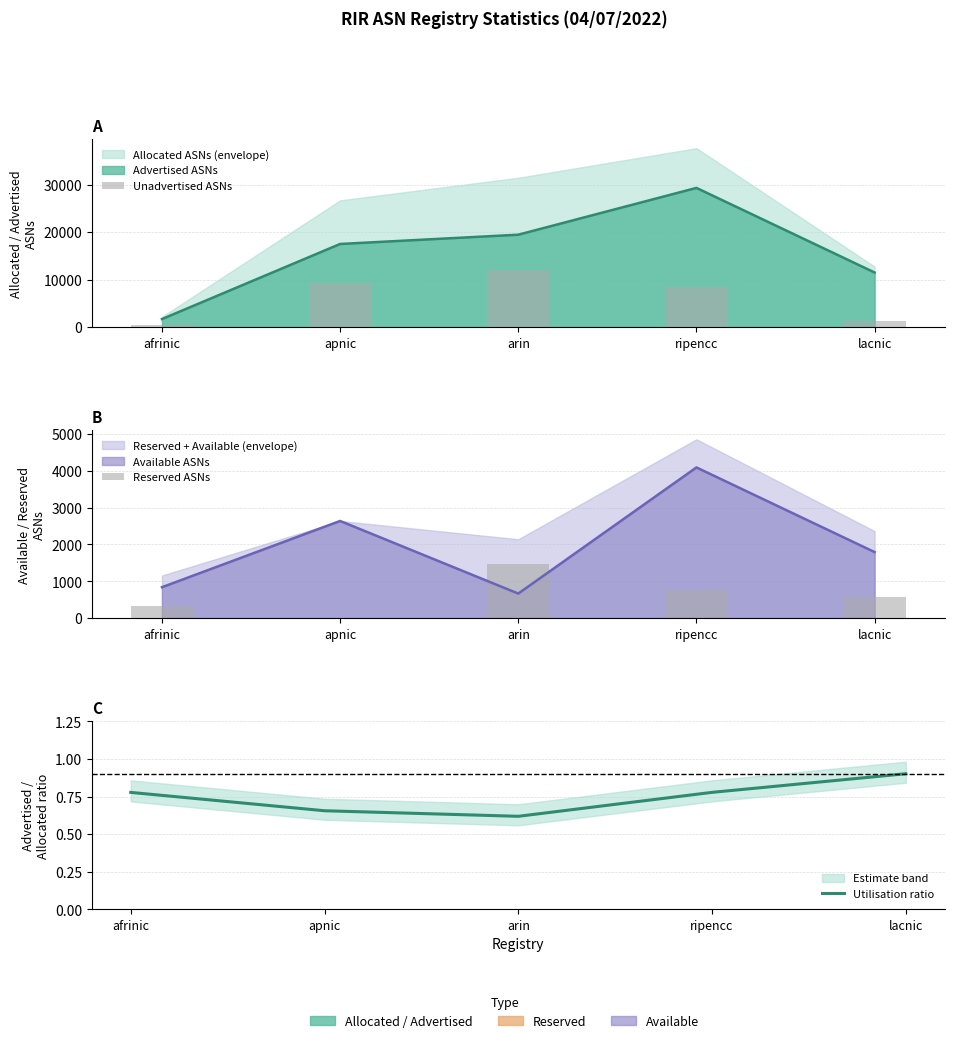

Where does the Unadvertised ASNs series first go above 8368?

apnic